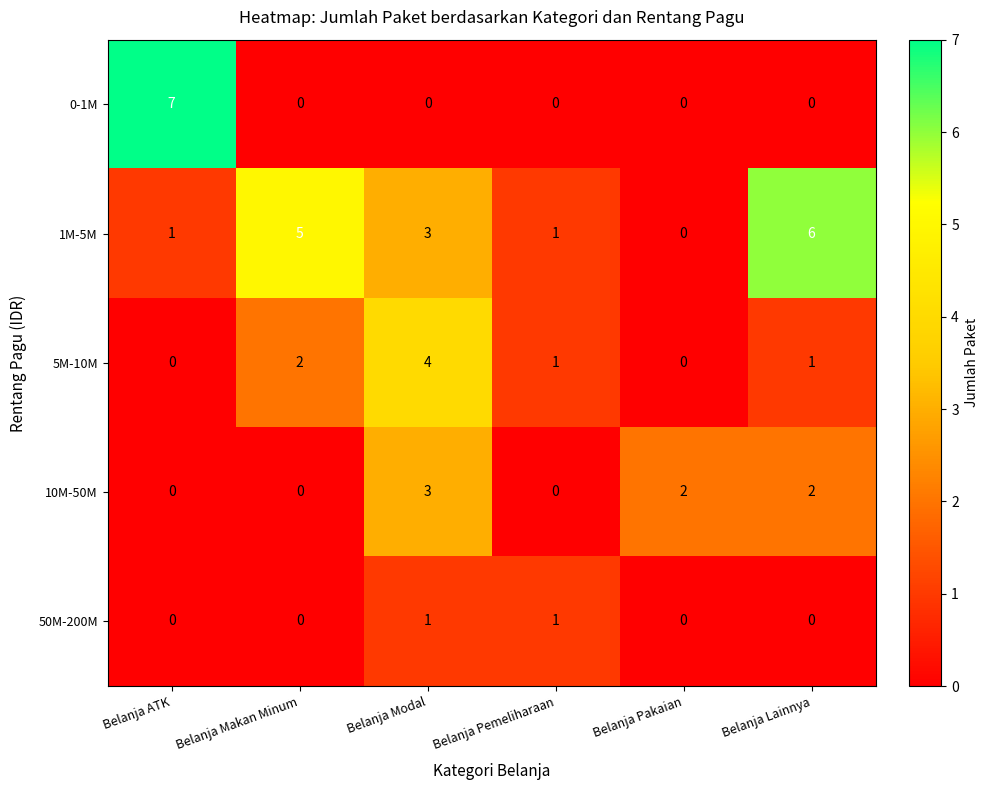

How many 1M-5M values are between 1 and 5?

4